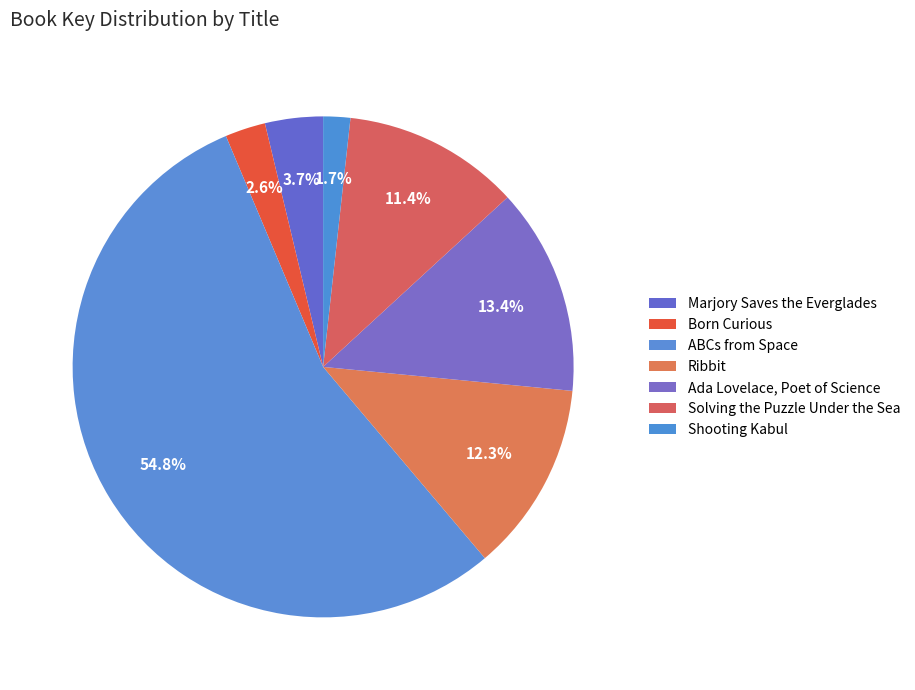

Which slice is the smallest?

Shooting Kabul